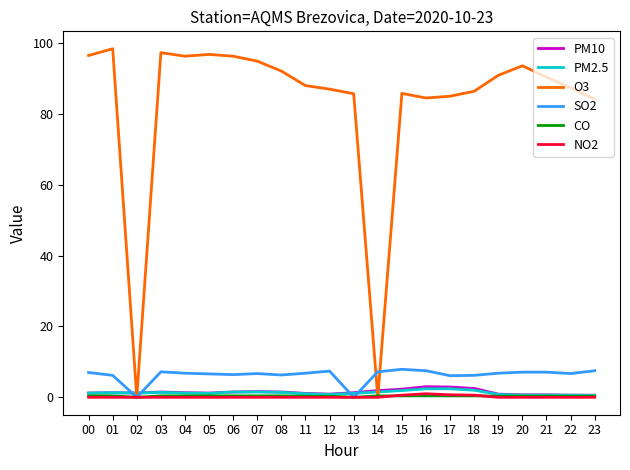

Is the value of PM10 at 16 greater than the value of PM2.5 at 21?

Yes